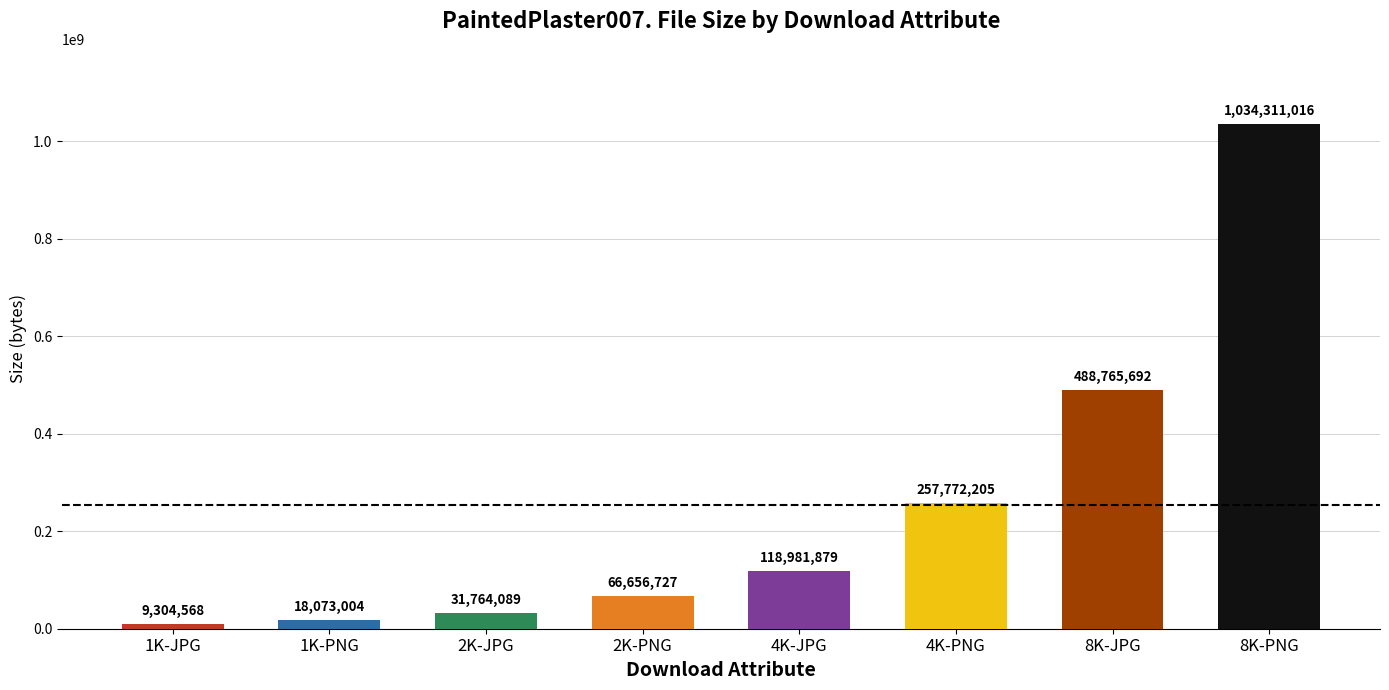

The chart shows a value of 1034311016 at 8K-PNG. True or false?

True